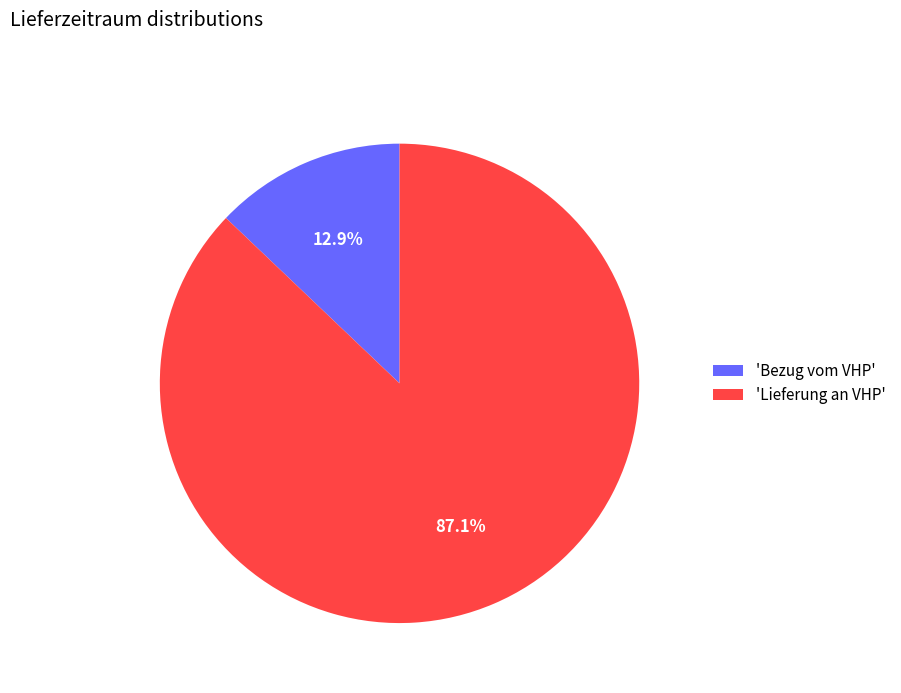

What portion of the pie excludes 'Bezug vom VHP'?

87.1%